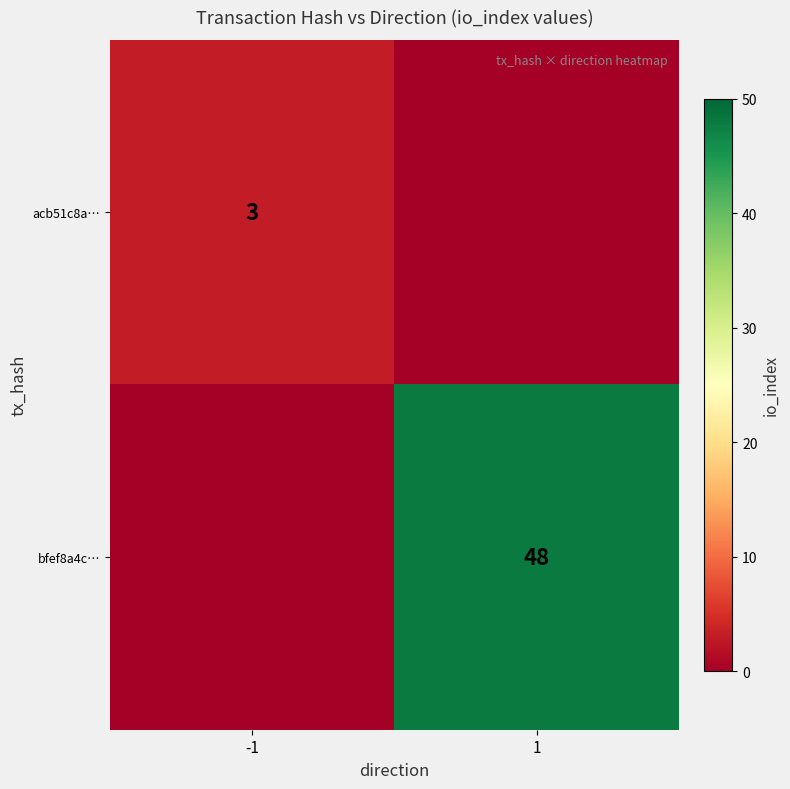

Is the value of bfef8a4c… at 1 greater than the value of acb51c8a… at -1?

Yes